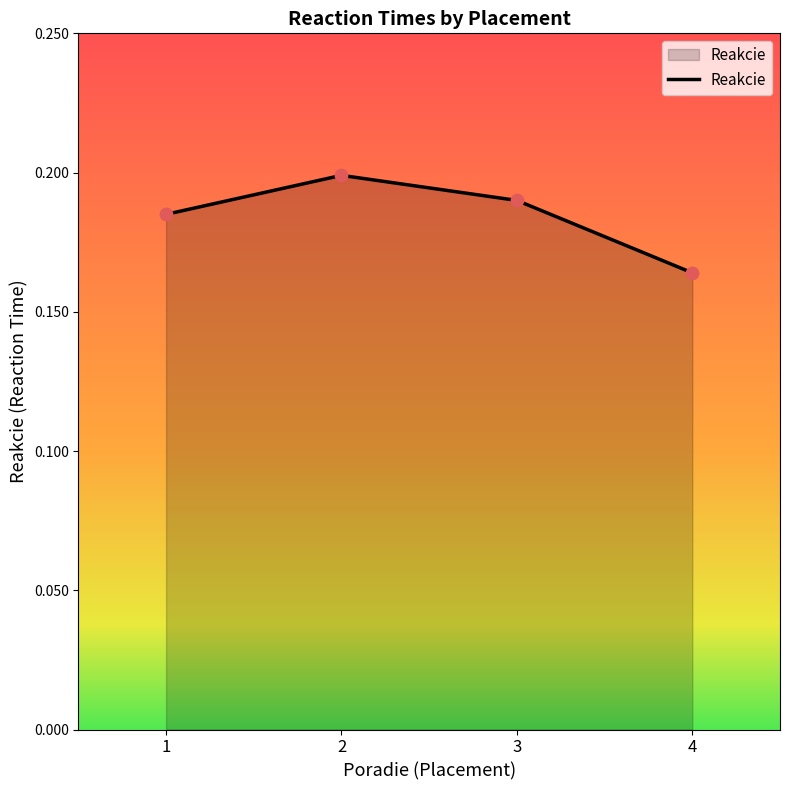

Which has a higher value, 3 or 2?

2